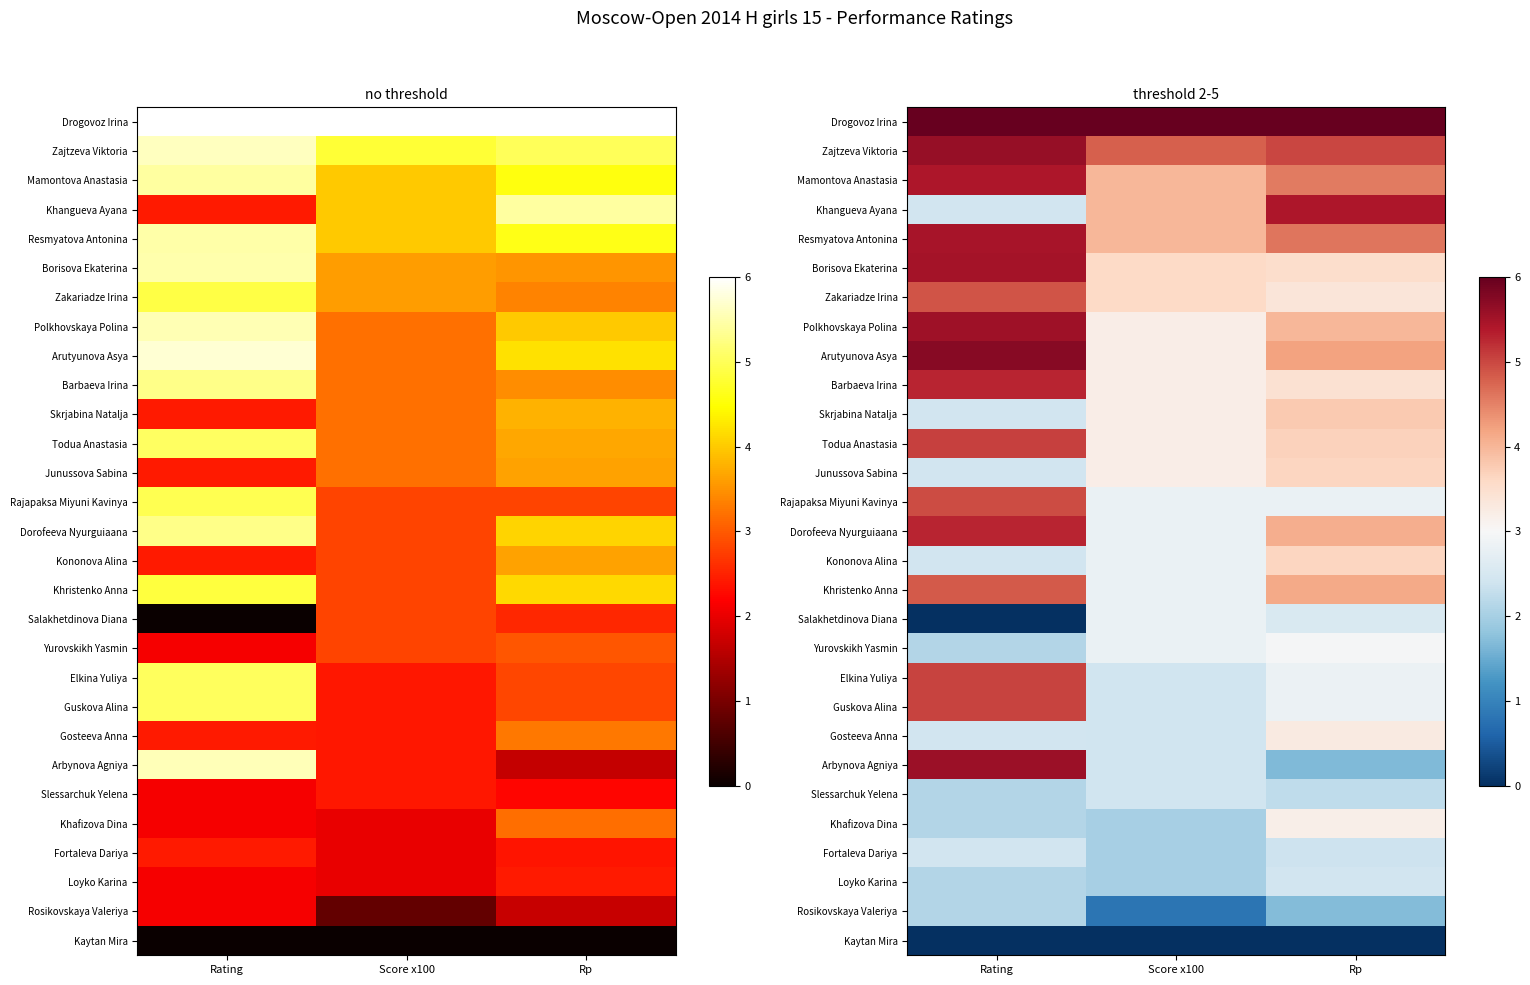

How many values in the Salakhetdinova Diana series are below 2?

1